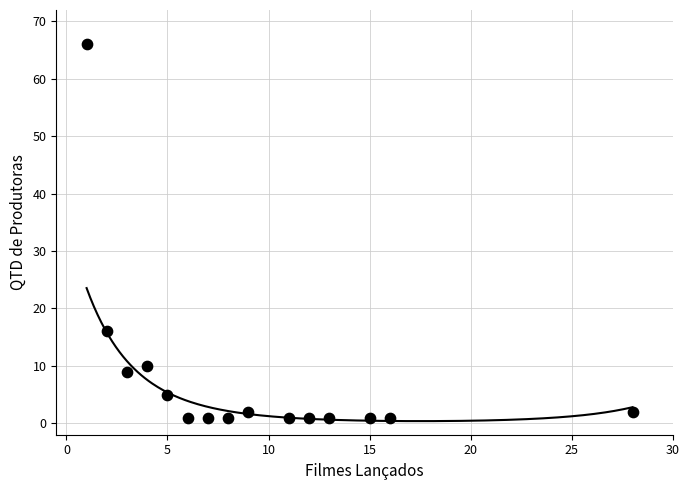

What is the range of X values (max minus min)?

27